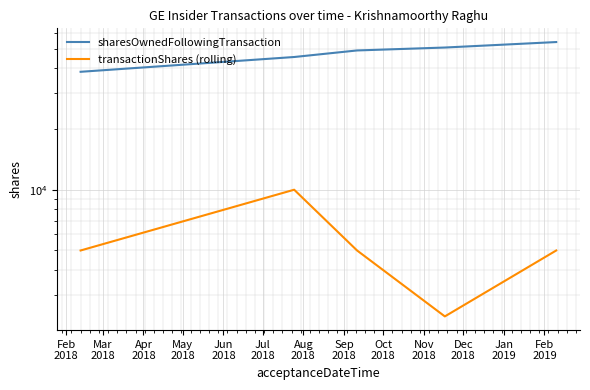

At how many categories does at least one series exceed 45563?

3